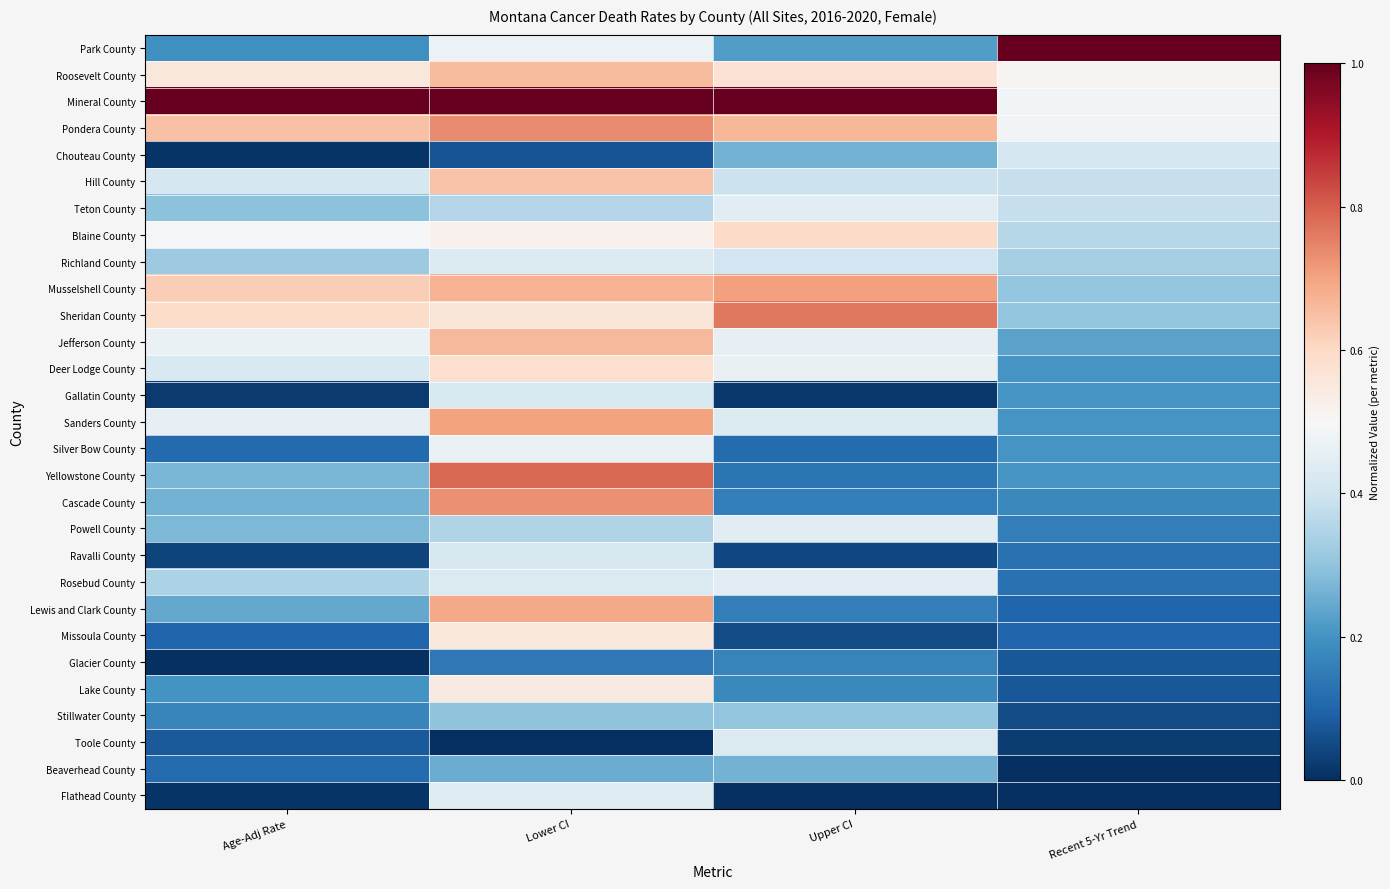

Rank the series by their maximum value, from lowest to highest.

Glacier County, Beaverhead County, Stillwater County, Chouteau County, Ravalli County, Gallatin County, Toole County, Richland County, Flathead County, Rosebud County, Powell County, Teton County, Silver Bow County, Lake County, Missoula County, Deer Lodge County, Blaine County, Hill County, Roosevelt County, Jefferson County, Lewis and Clark County, Sanders County, Musselshell County, Cascade County, Pondera County, Sheridan County, Yellowstone County, Park County, Mineral County